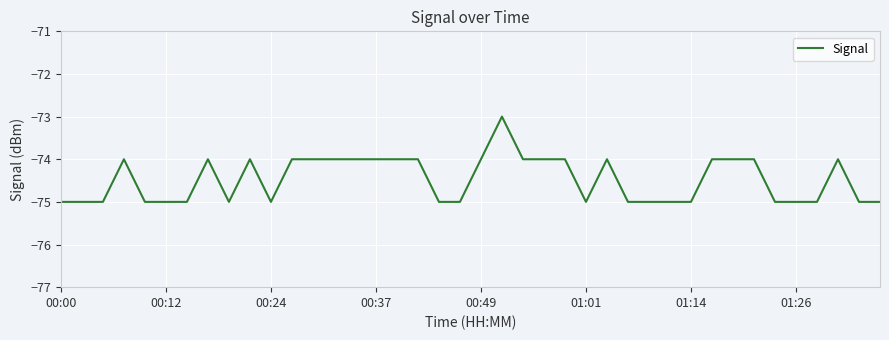

What is the minimum value shown in the chart?

-75